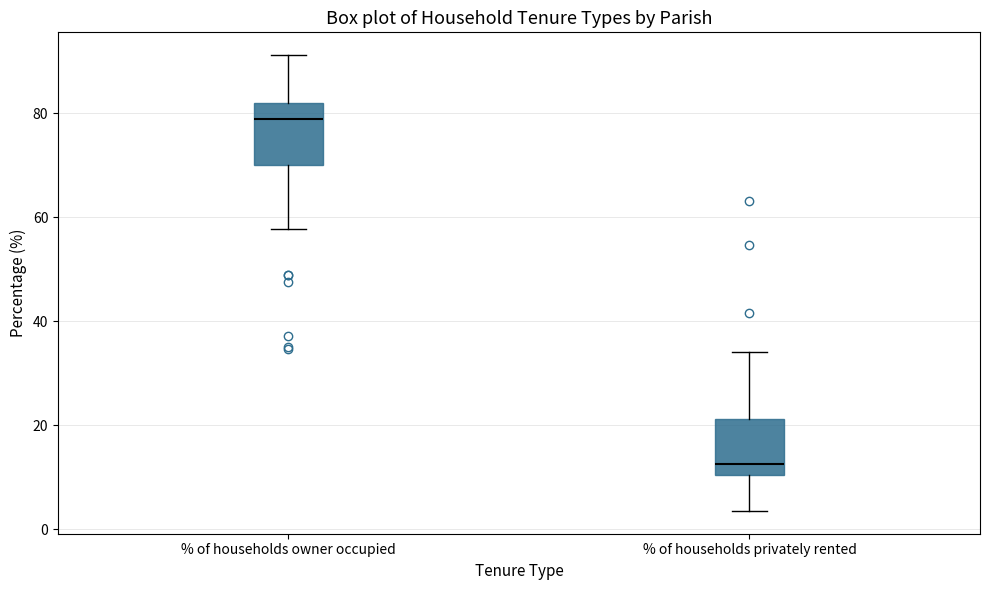

Reading left to right, read every box against the y-axis: the position of its median line, the range the box covers, and the ends of its whiskers. The values are not printed on the chart, so give them approximately, as read against the axis.

% of households owner occupied: median 78, box 70 to 82, whiskers 58 to 92
% of households privately rented: median 12, box 10 to 22, whiskers 4 to 34